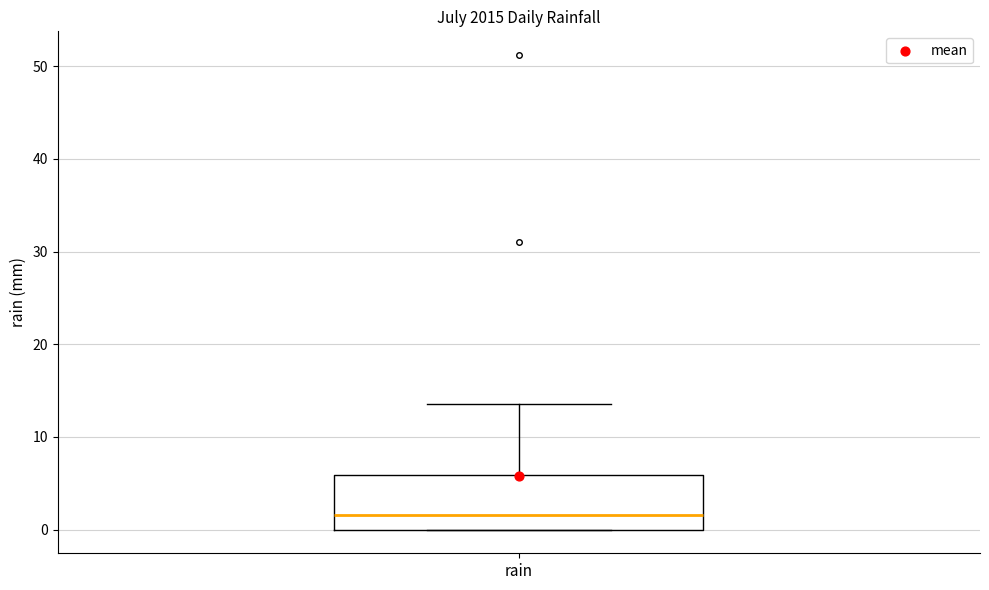

Transcribe this box plot: give where the median line is, the range the box spans, and where the two whiskers end, as read against the y-axis. The values are not printed on the chart, so give them approximately, as read against the axis.

median 2, box 0 to 6, whiskers 0 to 14